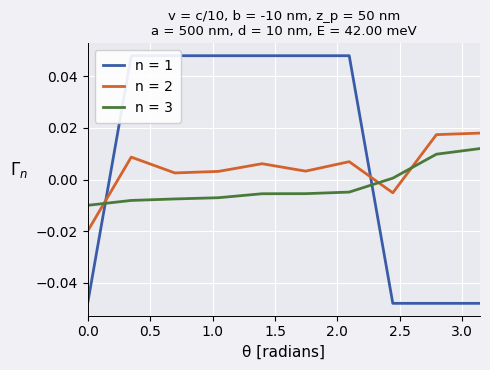

How many data points does each series have?

10